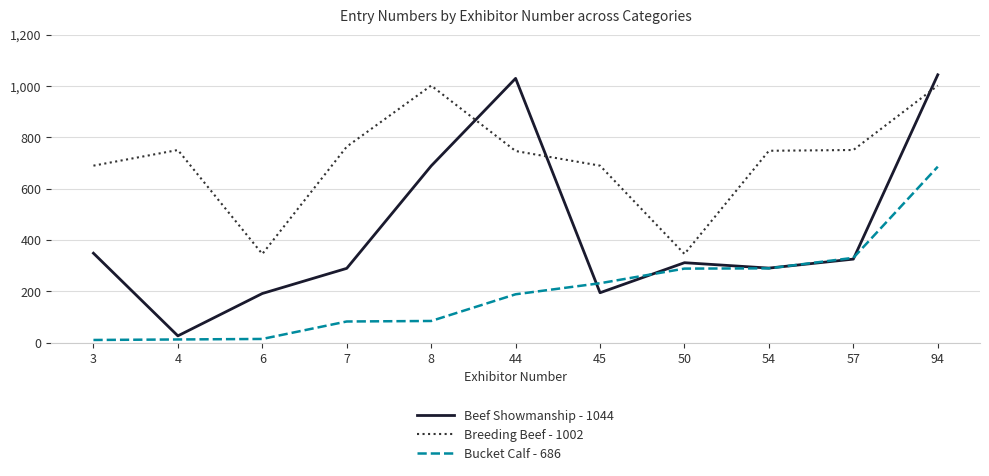

True or false: Breeding Beef - 1002 and Bucket Calf - 686 cross at least once.

False